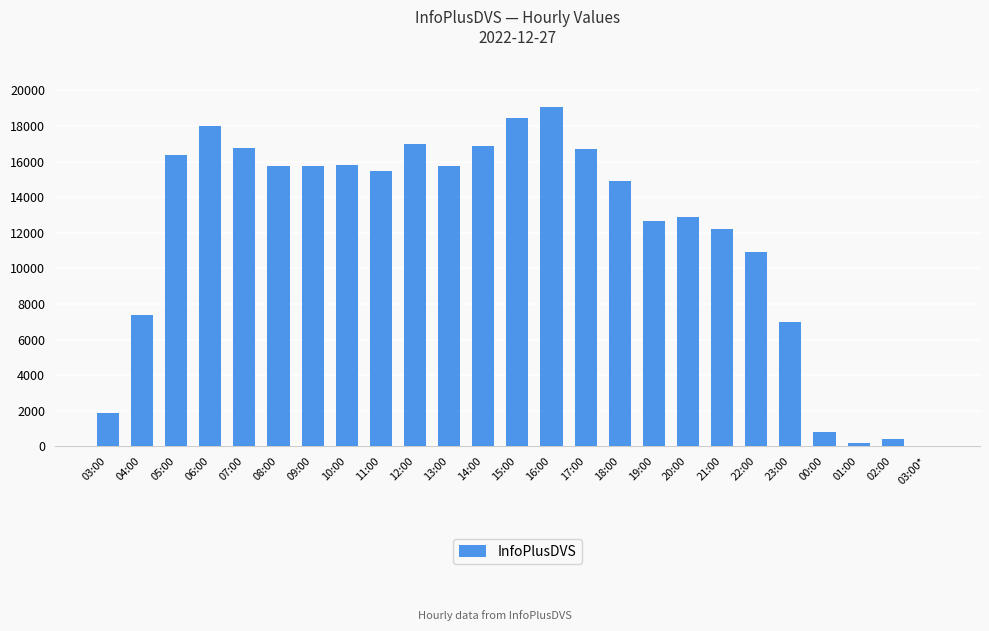

Is it true that the value at 18:00 is 9844?

False